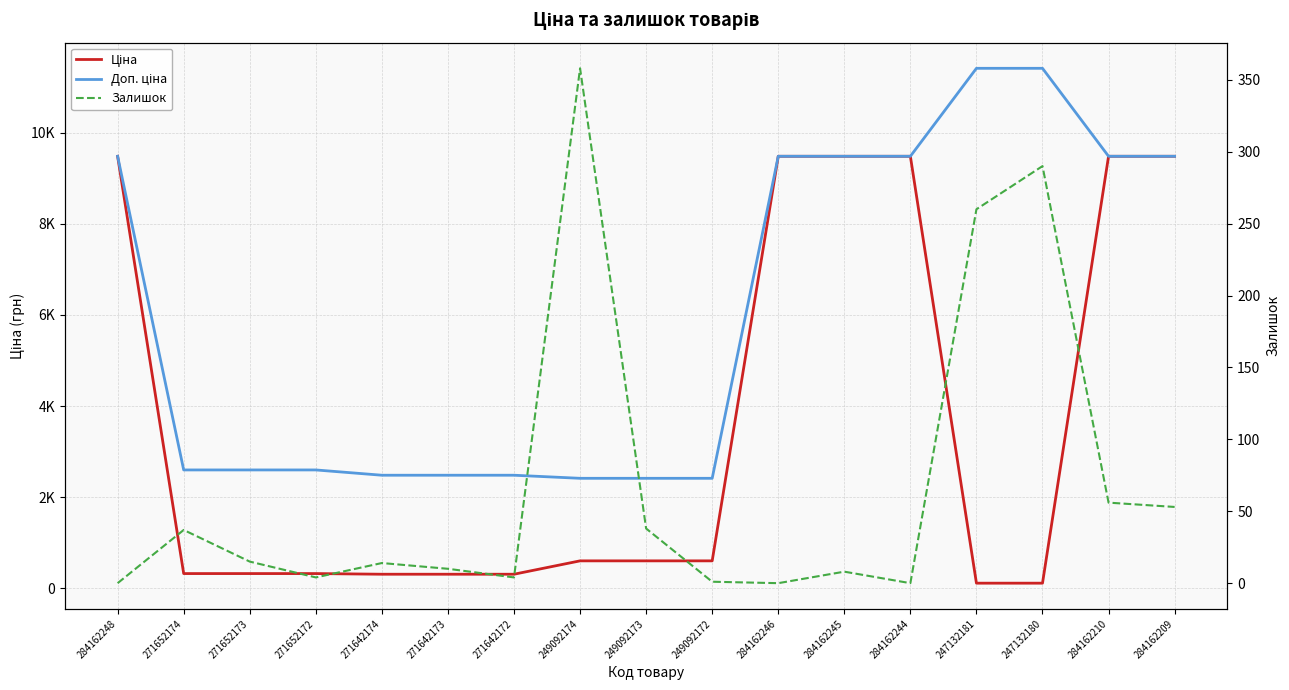

What is the label of the 7th point from the left?

271642172